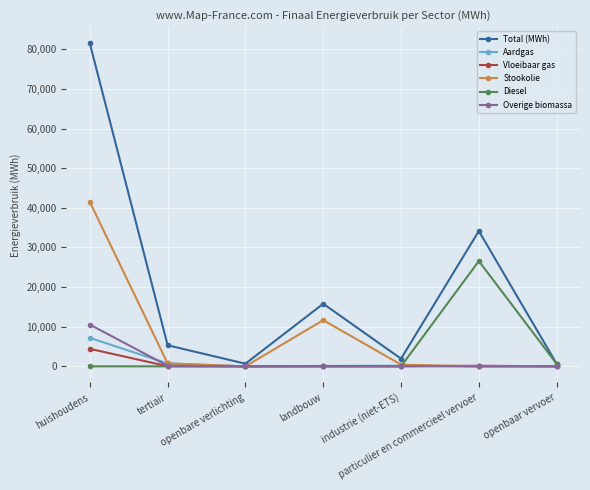

Does the chart have visible grid lines?

Yes